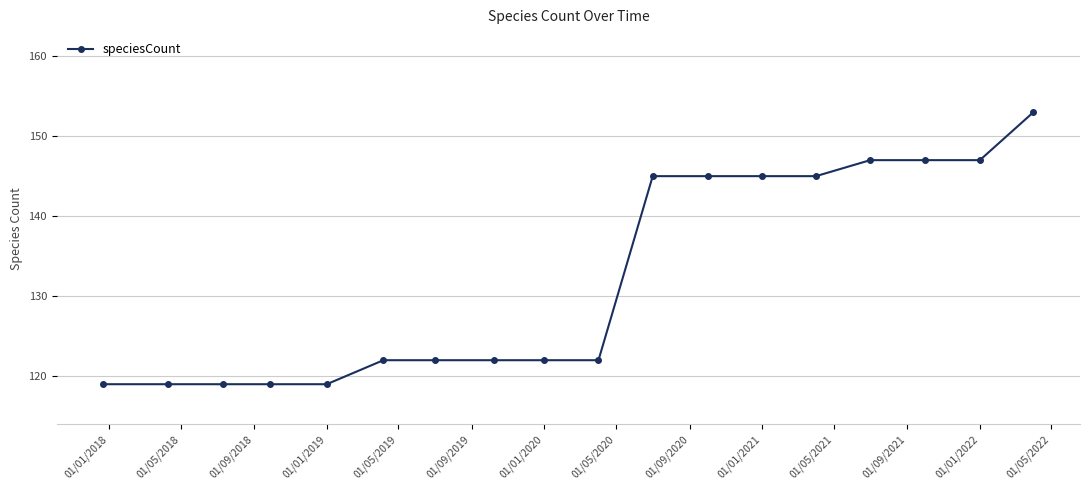

What is the greatest value displayed?

153